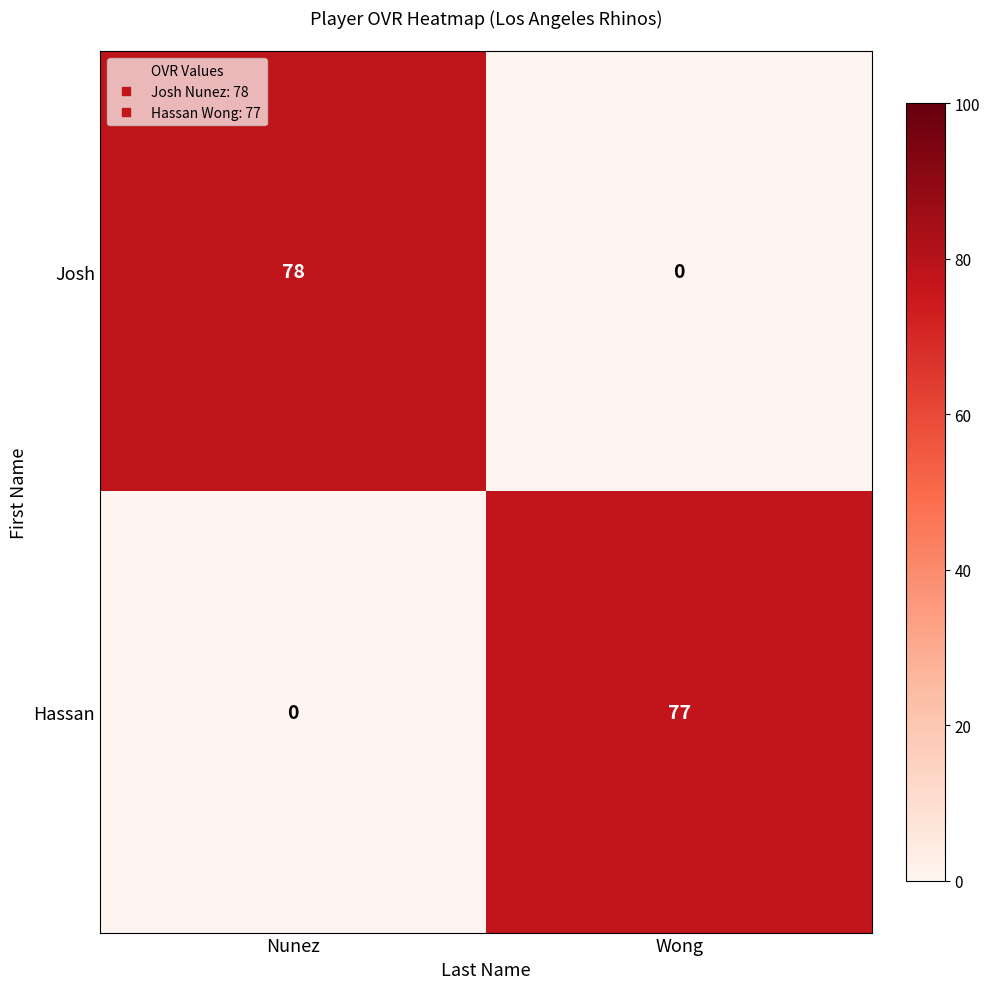

Is it true that Hassan equals 0 at Nunez?

True